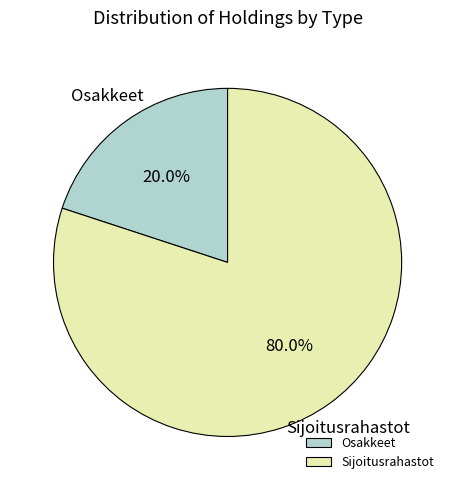

Rank the categories by value from lowest to highest.

Osakkeet, Sijoitusrahastot